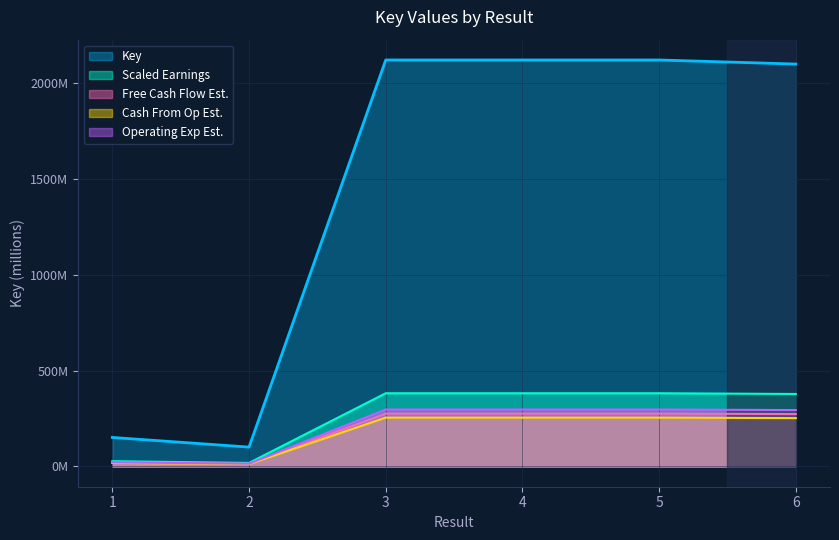

At which category does the chart reach its peak across all series?

4